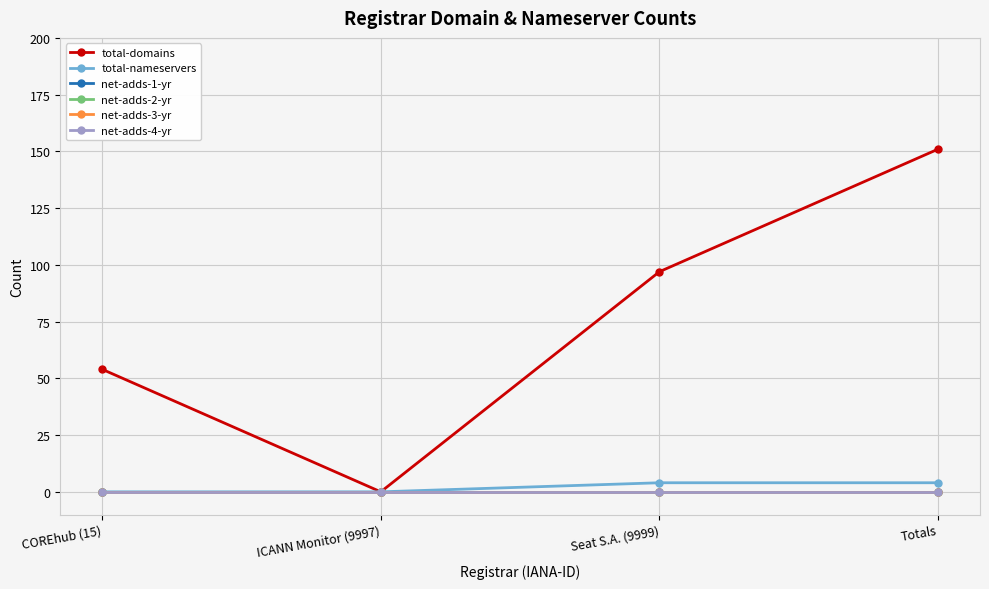

Does the chart have visible grid lines?

Yes